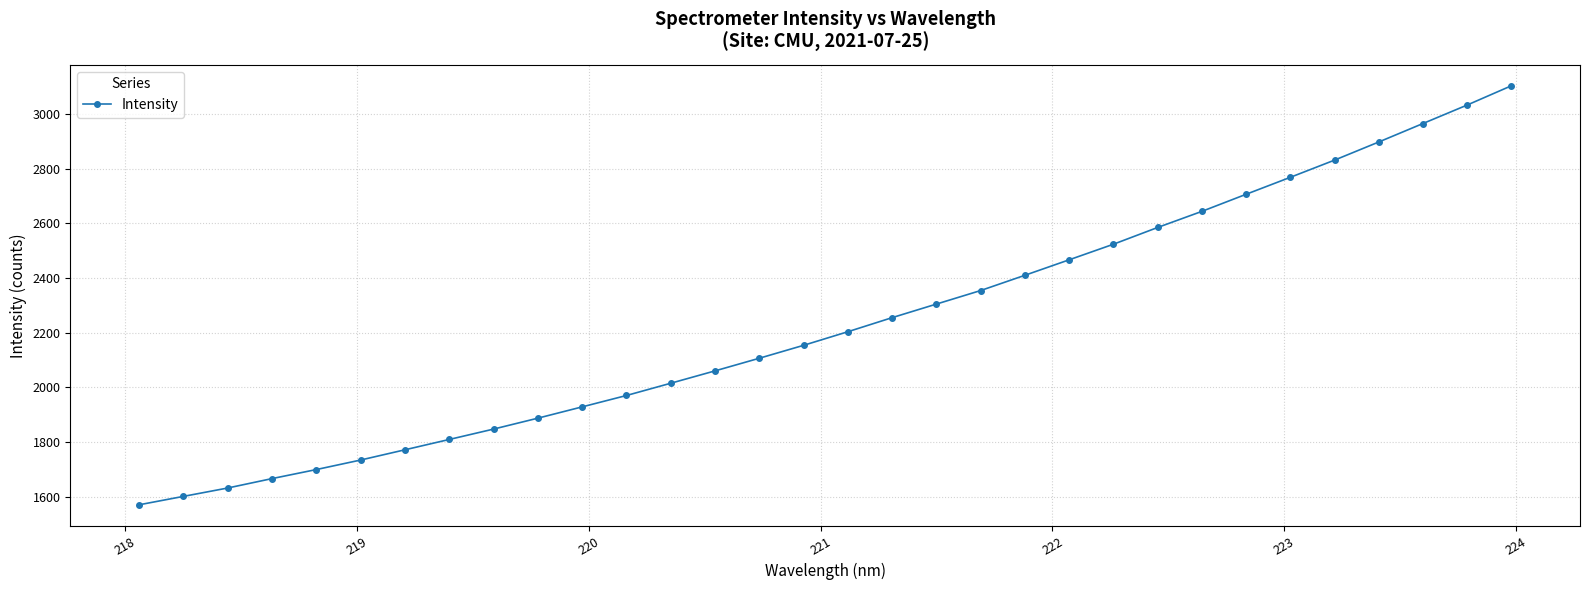

What is the sum of all values?

71514.2